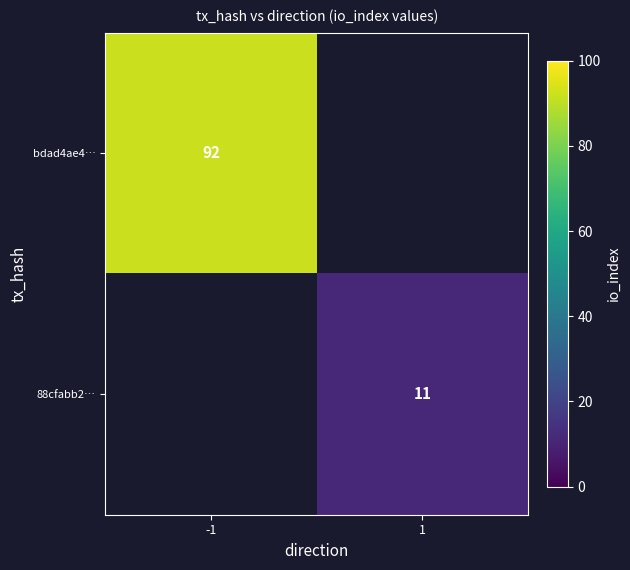

How many series are shown in this chart?

2